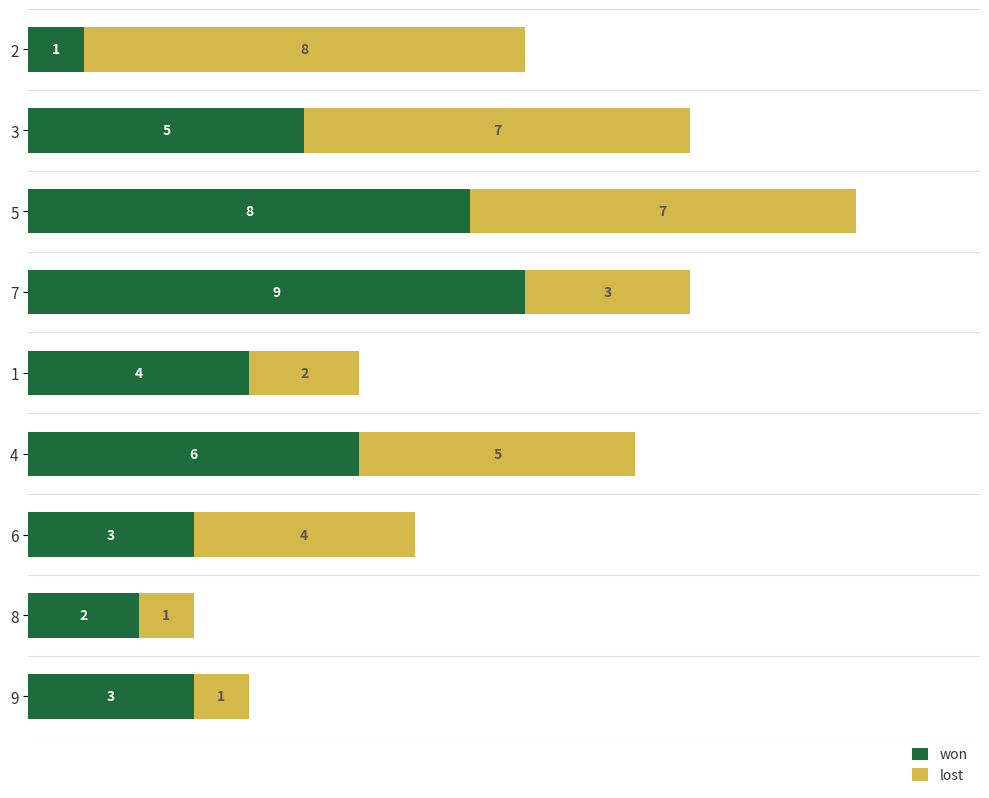

What is the average value of the won series?

5